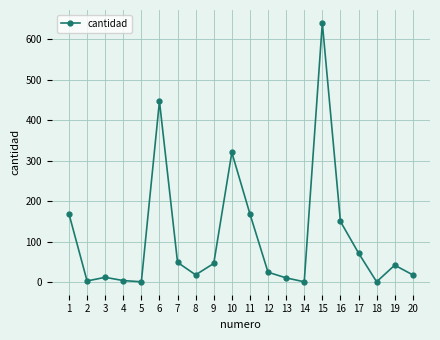

Which label corresponds to the largest value in the chart?

15